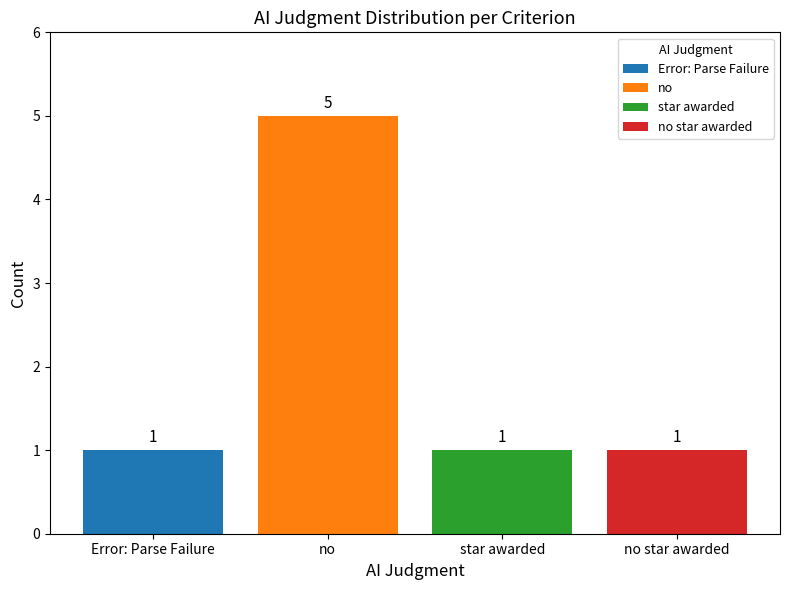

How many series are shown in this chart?

1